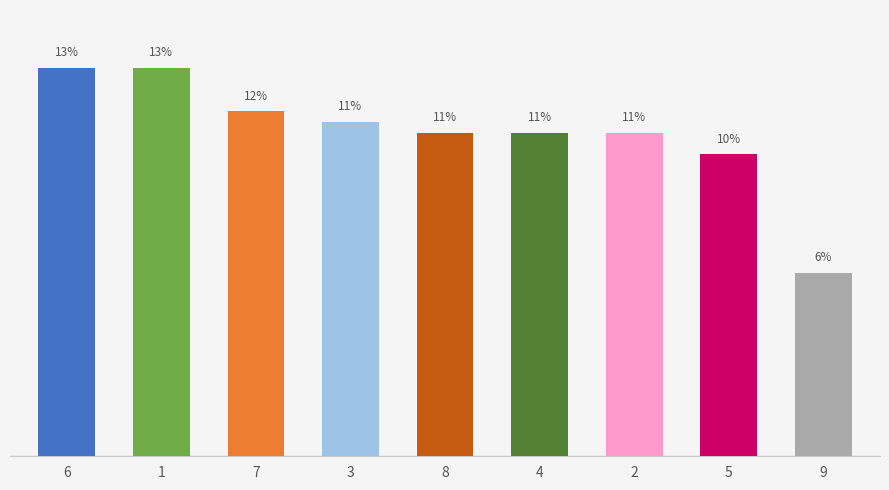

Are the bars horizontal?

No